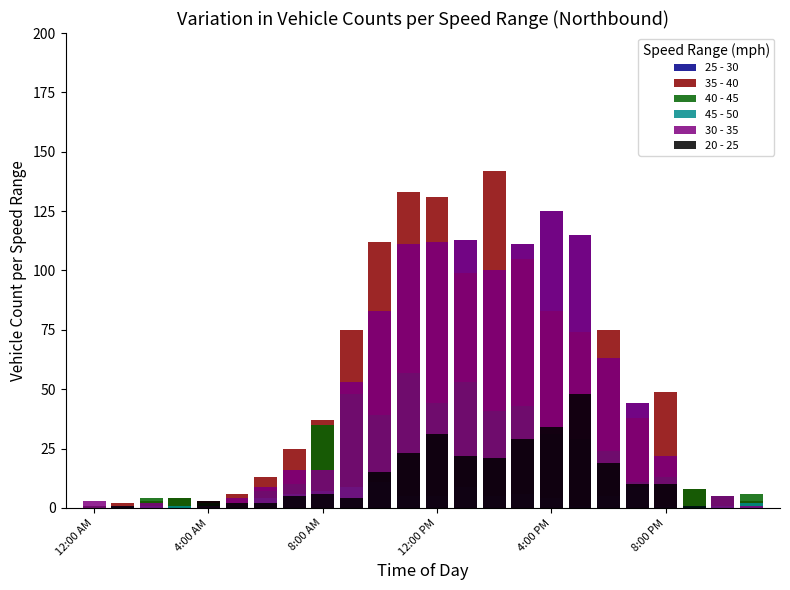

What is the average value of the 45 - 50 series?

4